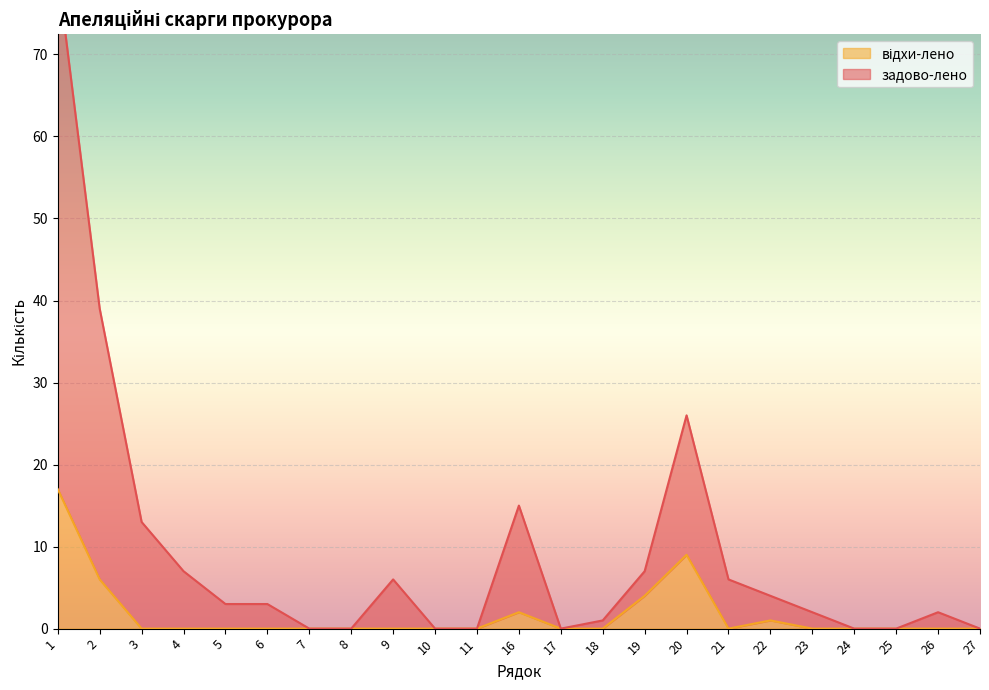

True or false: відхи-лено has a value of 6 at 10.

False